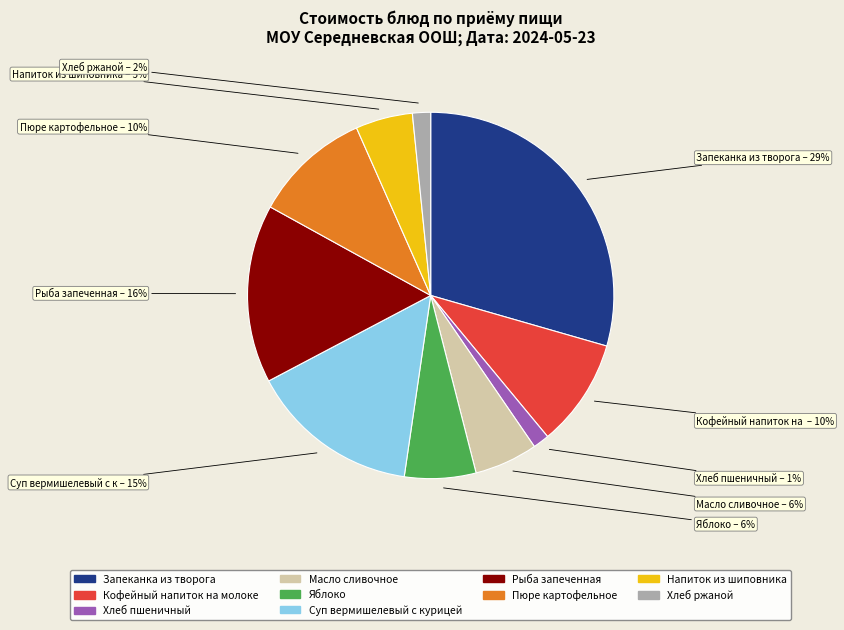

Which has a higher value, Суп вермишелевый с курицей or Кофейный напиток на молоке?

Суп вермишелевый с курицей